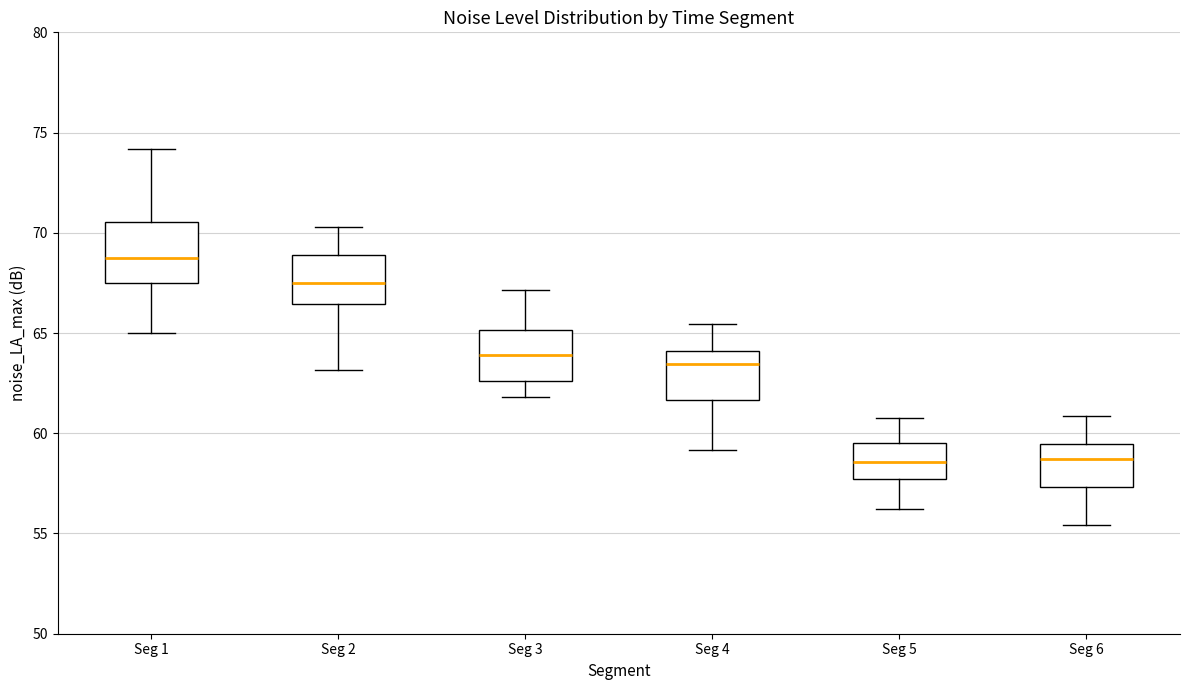

Reading left to right, transcribe this box plot: for each box, give where its median line is, the range the box spans, and where its two whiskers end, as read against the y-axis. The values are not printed on the chart, so give them approximately, as read against the axis.

Seg 1: median 69.0, box 67.5 to 70.5, whiskers 65.0 to 74.0
Seg 2: median 67.5, box 66.5 to 69.0, whiskers 63.0 to 70.5
Seg 3: median 64.0, box 62.5 to 65.0, whiskers 62.0 to 67.0
Seg 4: median 63.5, box 61.5 to 64.0, whiskers 59.0 to 65.5
Seg 5: median 58.5, box 57.5 to 59.5, whiskers 56.0 to 60.5
Seg 6: median 58.5, box 57.5 to 59.5, whiskers 55.5 to 61.0